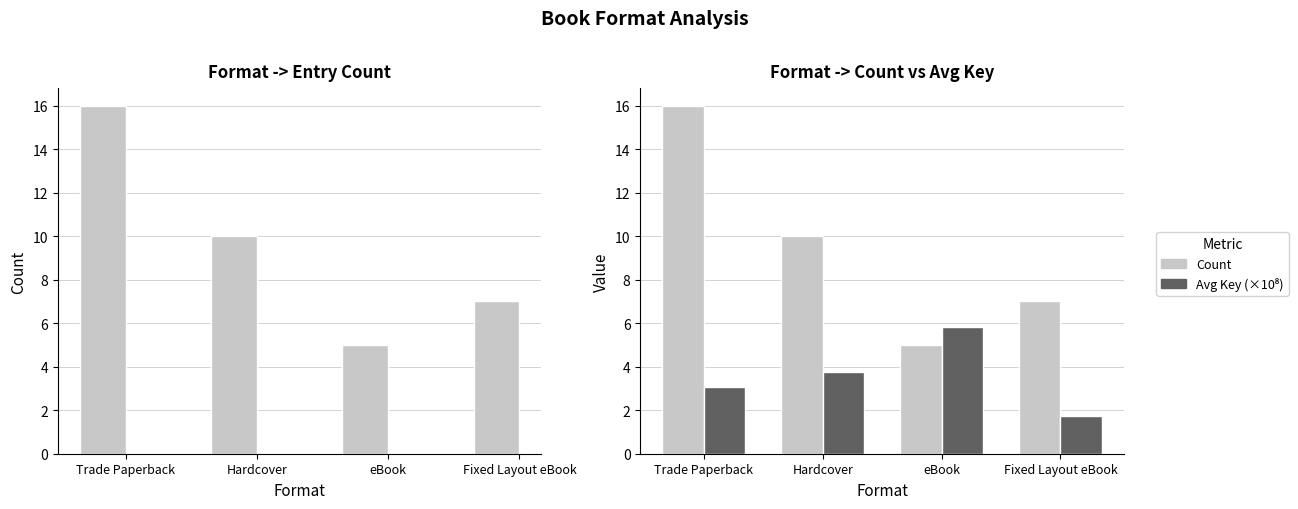

What is the average value of the Count series?

9.5